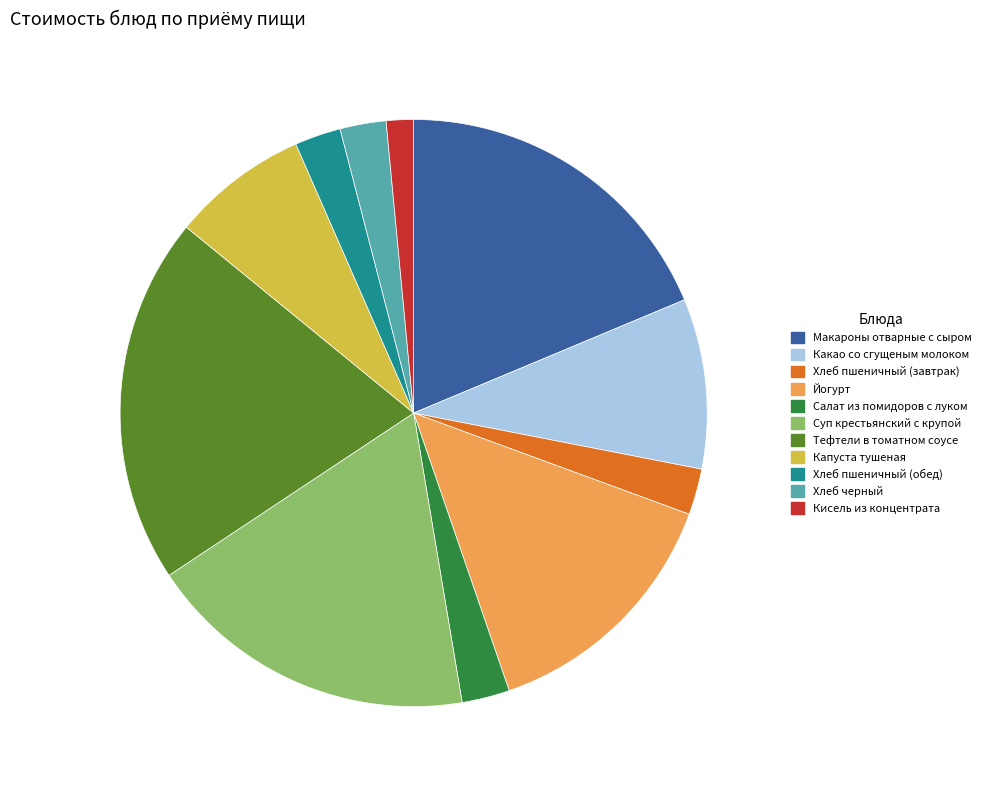

Is it true that Кисель из концентрата is 1% of the pie?

True